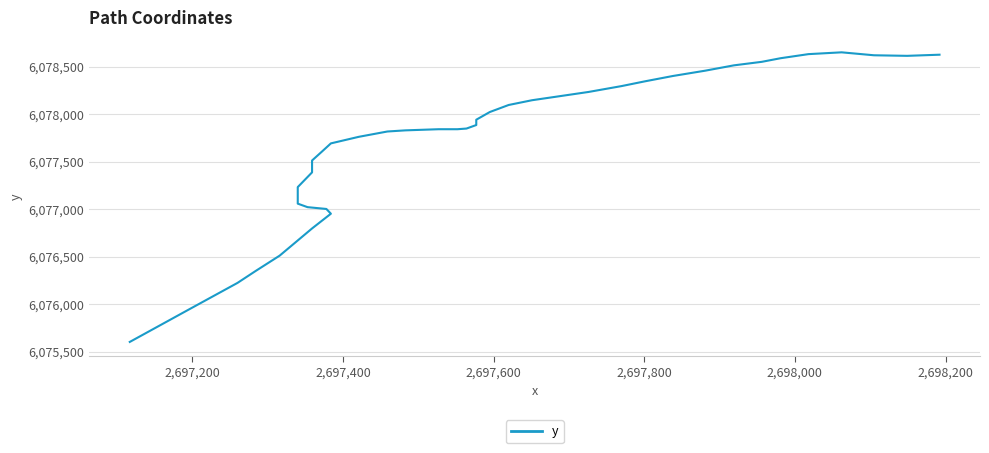

What is the sum of all values?

243108713